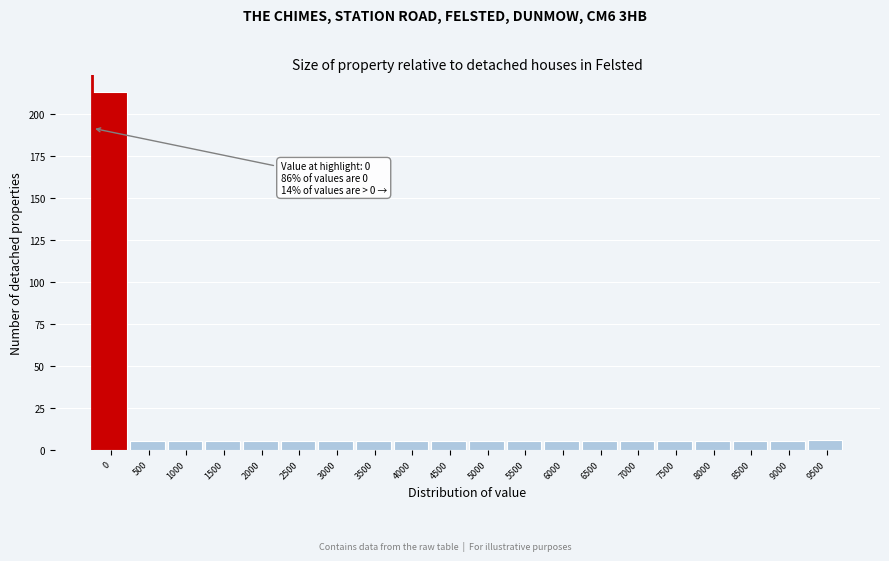

Reading left to right, transcribe all the data shown in this chart.

213	5	5	5	5	5	5	5	5	5	5	5	5	5	5	5	5	5	5	6